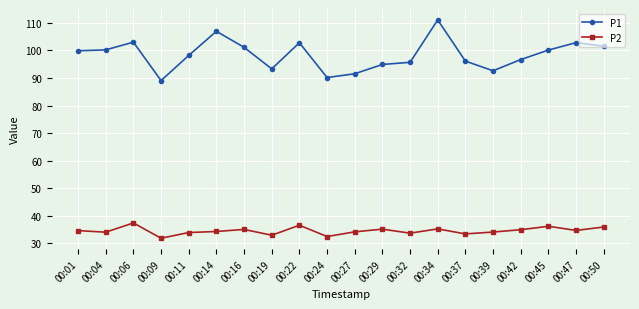

What is the value of the P1 point at the 10th from the left?

90.2